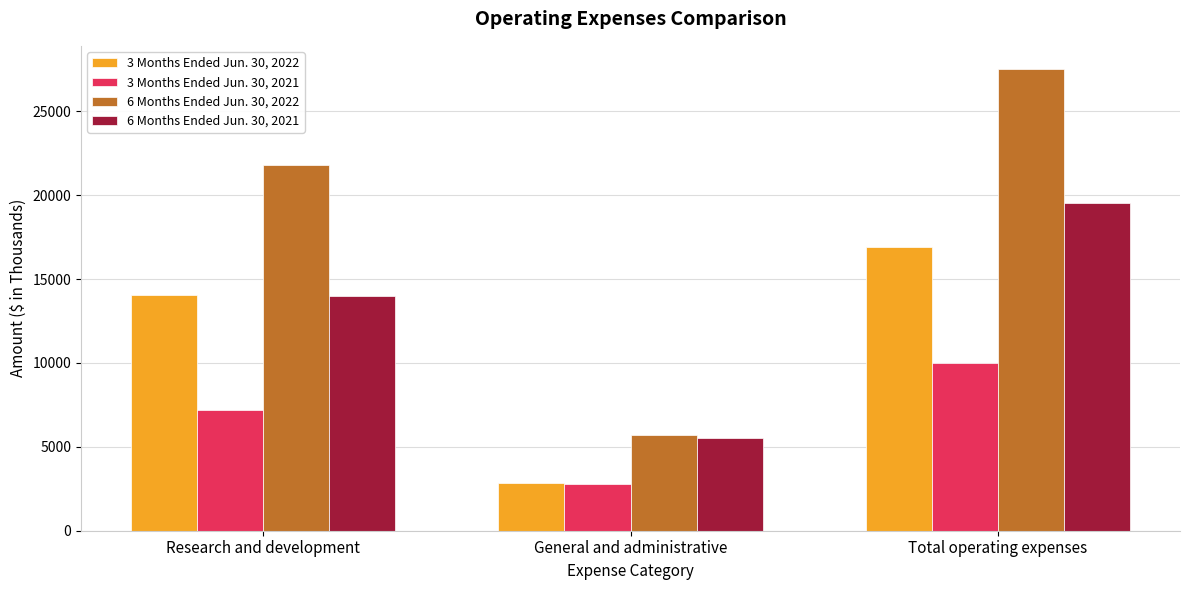

How many data points does each series have?

3